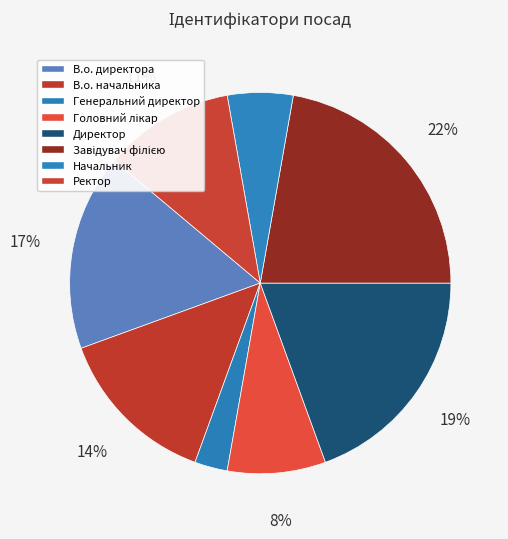

Does any single category account for the majority?

No